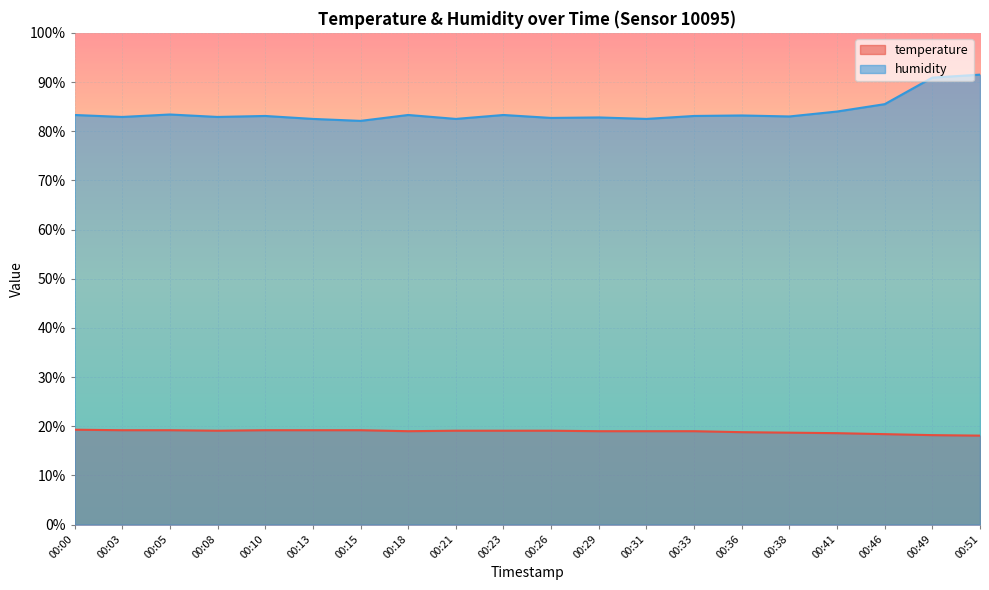

Reading right to left, extract all data points from this chart.

temperature: 00:51=18.1	00:49=18.2	00:46=18.4	00:41=18.6	00:38=18.7	00:36=18.8	00:33=19.0	00:31=19.0	00:29=19.0	00:26=19.1	00:23=19.1	00:21=19.1	00:18=19.0	00:15=19.2	00:13=19.2	00:10=19.2	00:08=19.1	00:05=19.2	00:03=19.2	00:00=19.3
humidity: 00:51=91.5	00:49=90.9	00:46=85.5	00:41=84.0	00:38=83.0	00:36=83.2	00:33=83.1	00:31=82.5	00:29=82.8	00:26=82.7	00:23=83.3	00:21=82.5	00:18=83.3	00:15=82.1	00:13=82.5	00:10=83.1	00:08=82.9	00:05=83.4	00:03=82.9	00:00=83.3